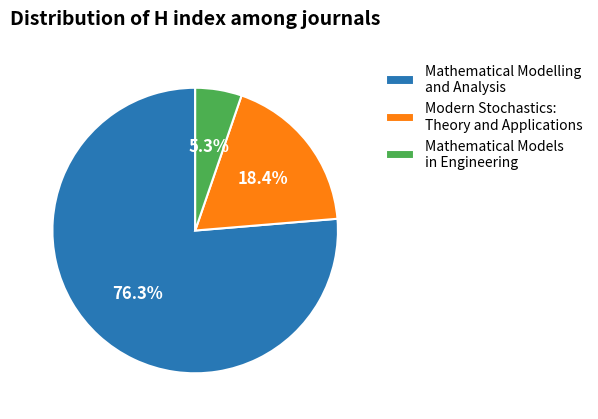

To the nearest percent, what is the combined percentage of Modern Stochastics: Theory and Applications and Mathematical Models in Engineering?

24%